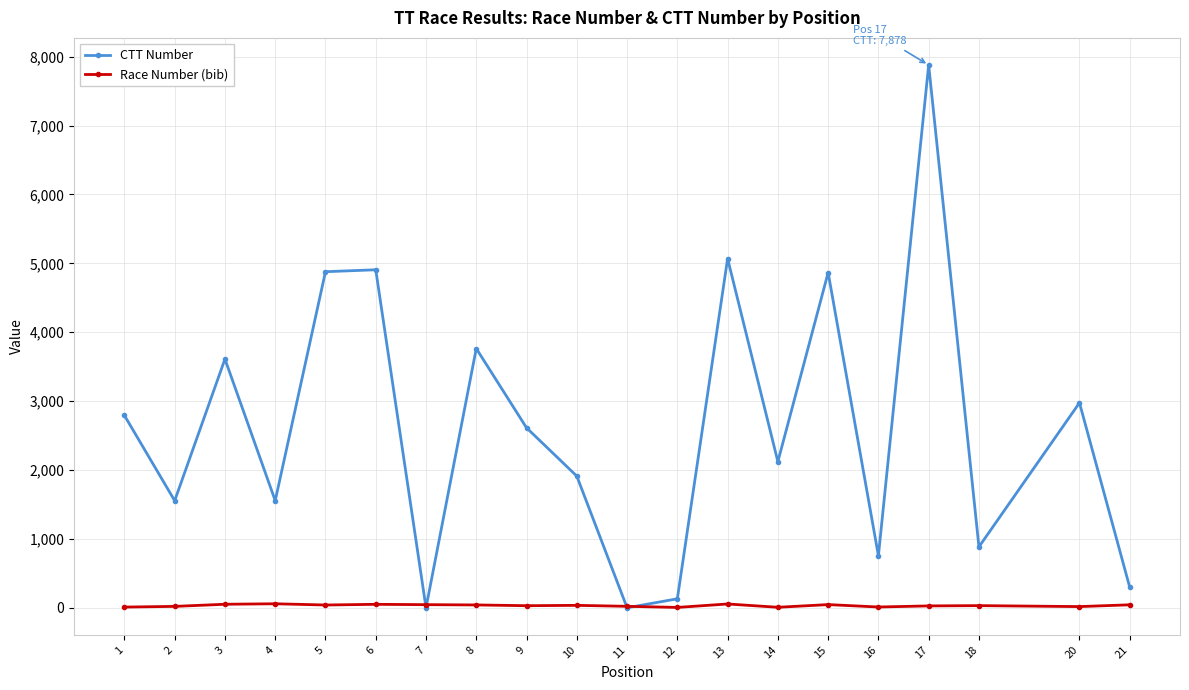

Is it true that Race Number (bib) equals 11 at 16?

True